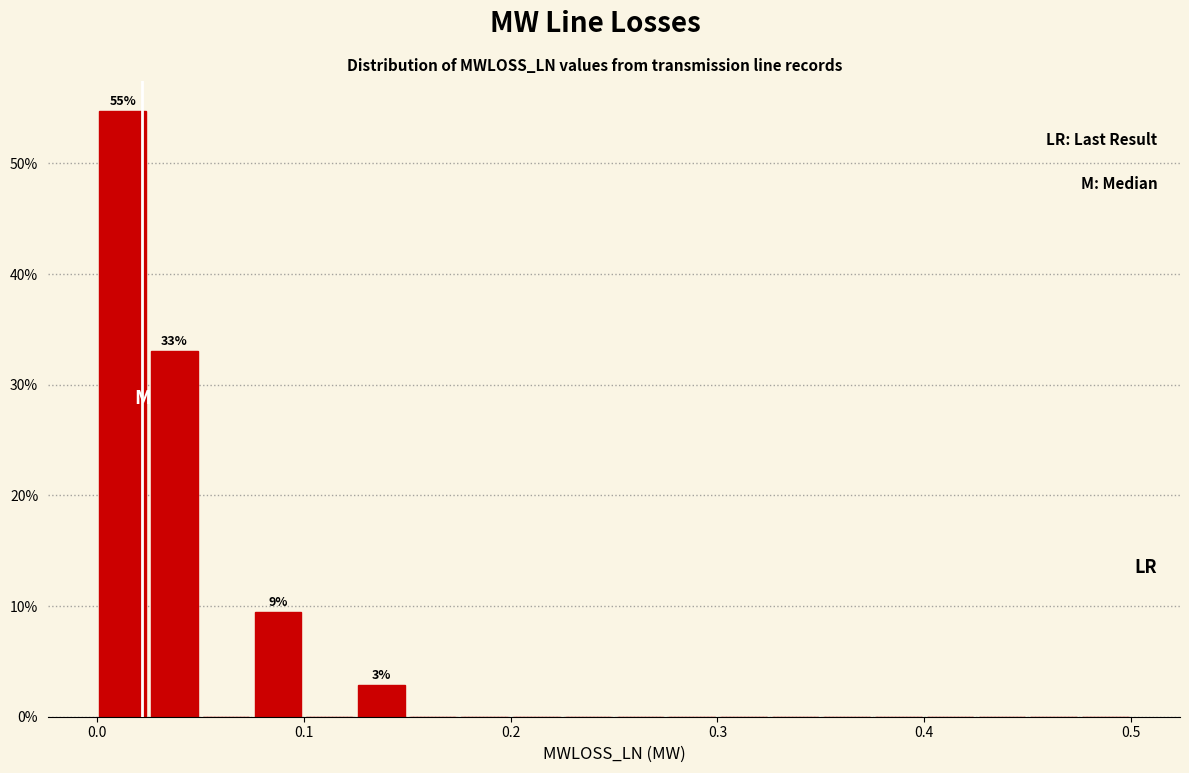

Around what value on the x-axis is the tallest bar? Give the approximate position of its centre, as read against the axis.

0.01